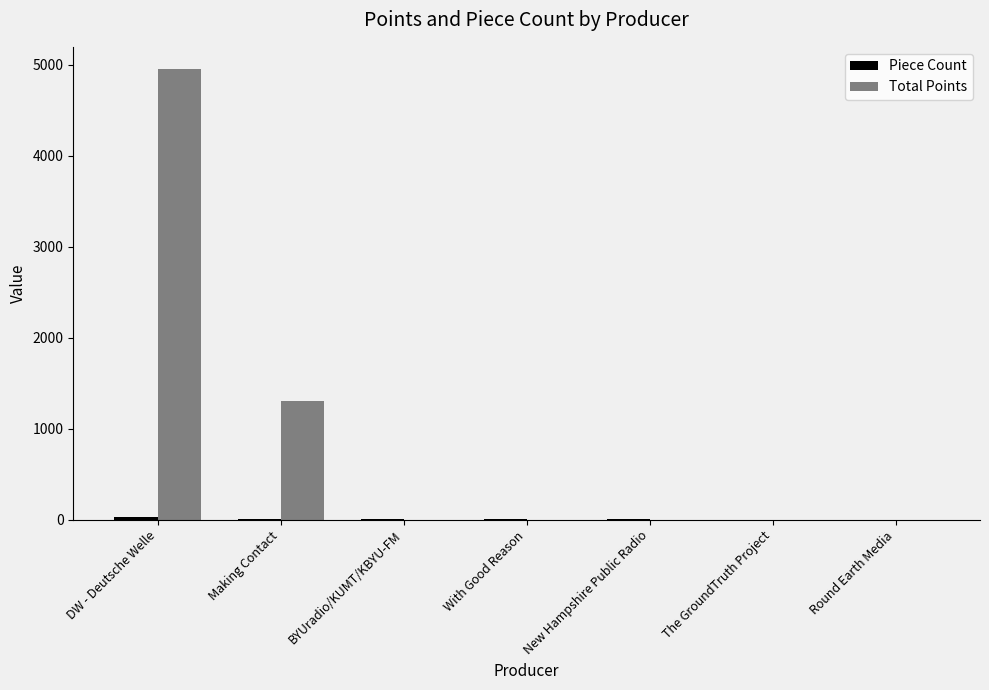

What is the maximum value shown in the chart?

4950